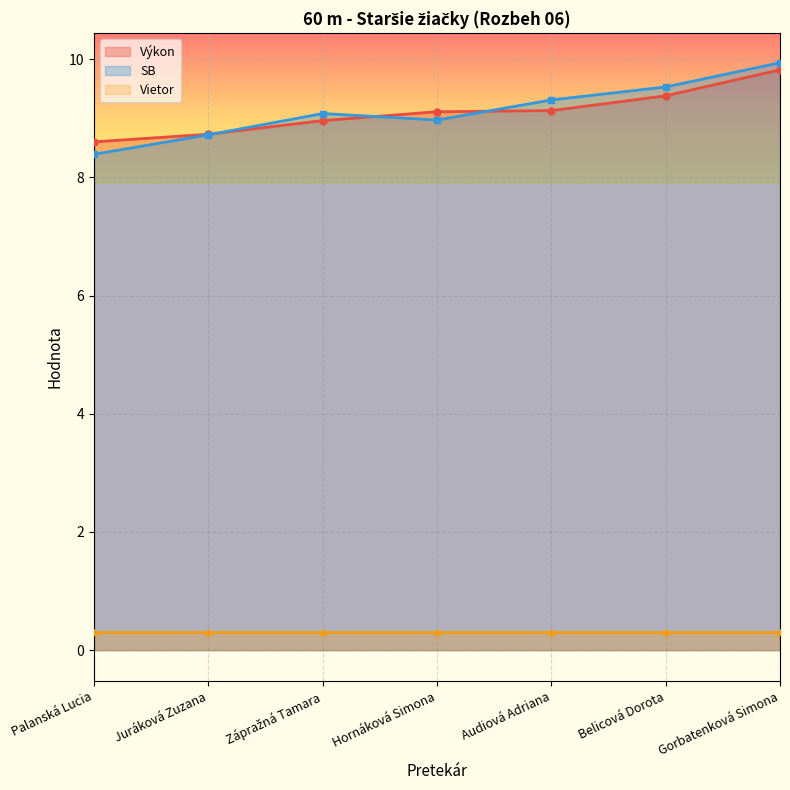

What is the difference between the SB values at Audiová Adriana and Zápražná Tamara?

0.2